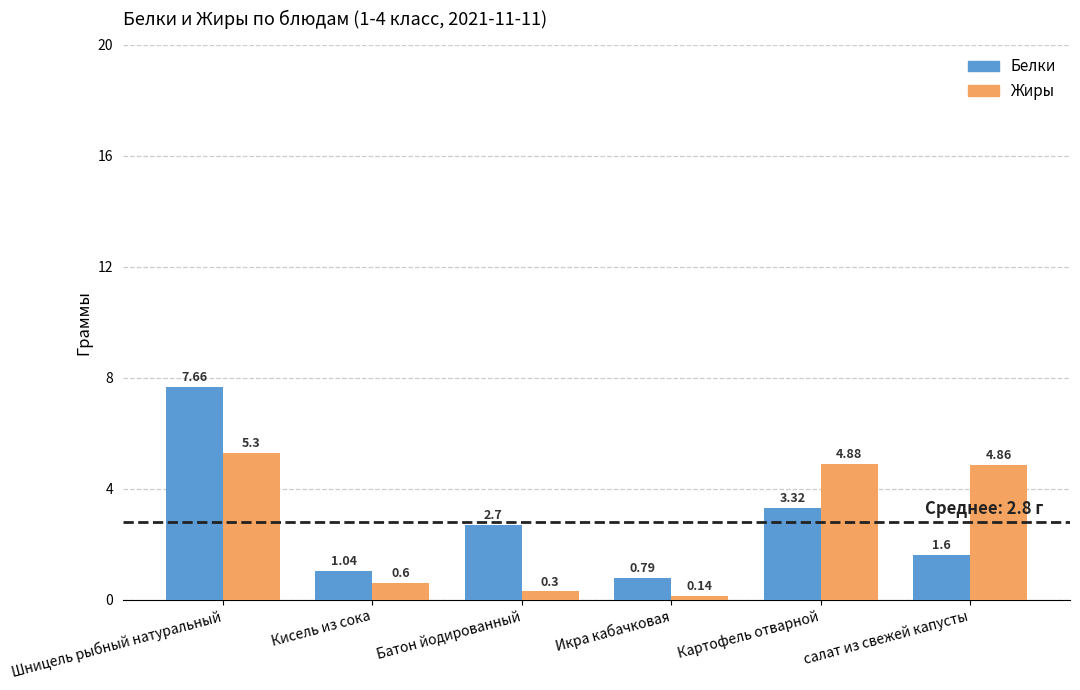

At how many categories does at least one series exceed 3?

3